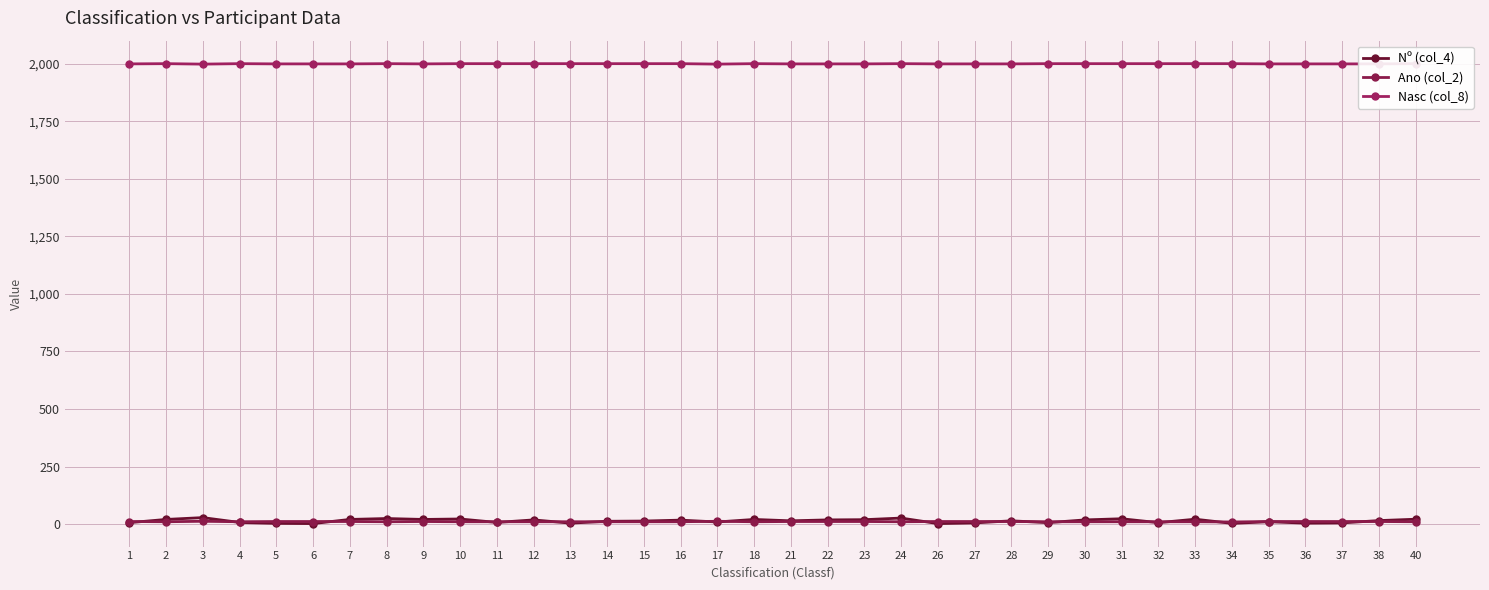

Rank the categories by Nasc (col_8) value from highest to lowest.

2, 4, 8, 10, 11, 12, 13, 14, 15, 16, 18, 24, 29, 30, 31, 32, 33, 34, 40, 1, 5, 6, 7, 9, 21, 22, 23, 26, 27, 28, 35, 36, 37, 38, 3, 17